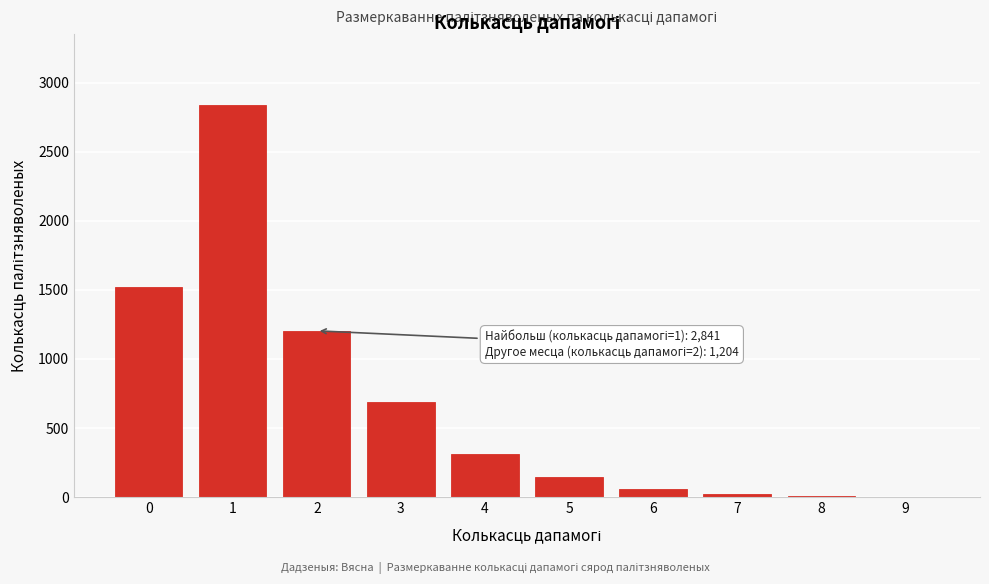

What is the change in value from 2 to 4?

-892